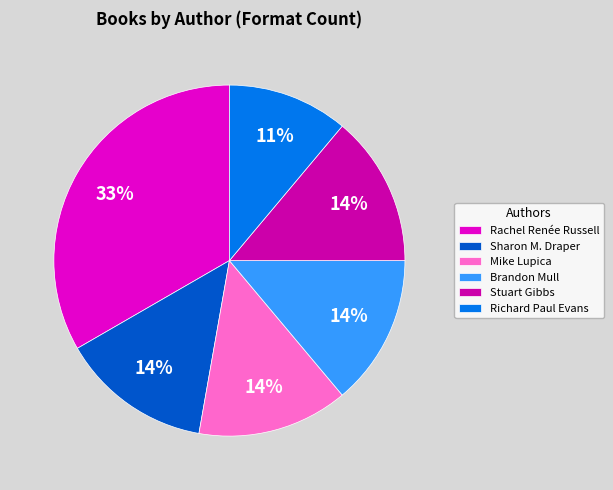

To the nearest percent, what is the combined percentage of Mike Lupica and Sharon M. Draper?

28%